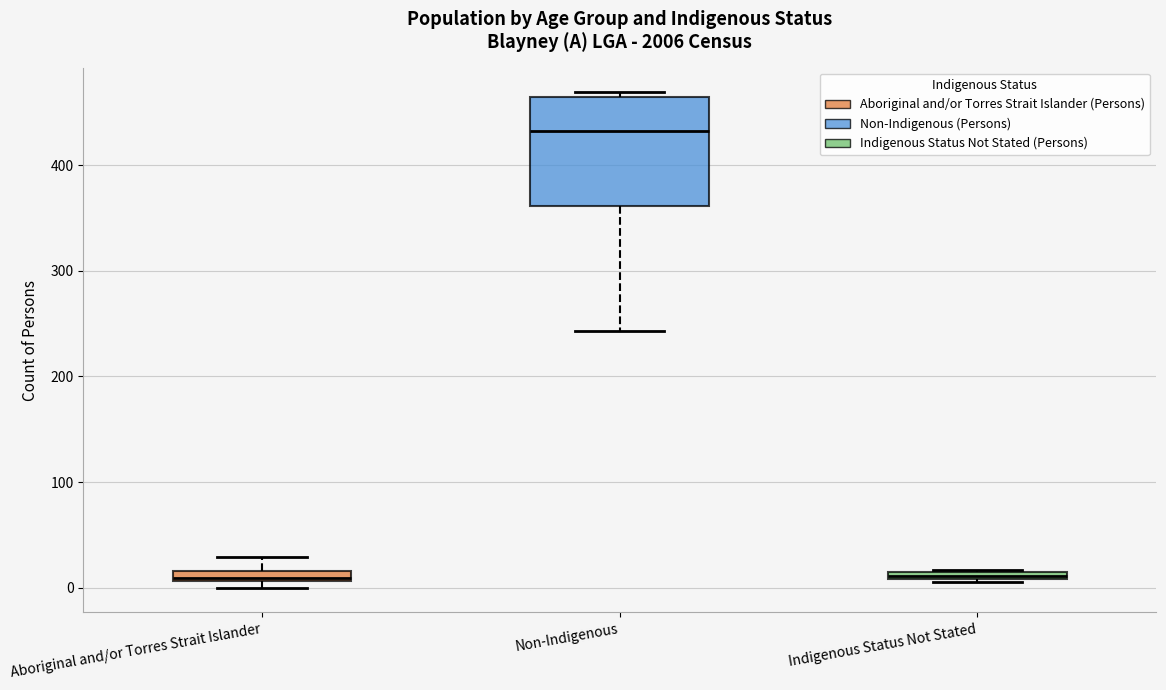

Where is the upper edge of the box for Aboriginal and/or Torres Strait Islander on the y-axis? The values are not printed on the chart, so give them approximately, as read against the axis.

20